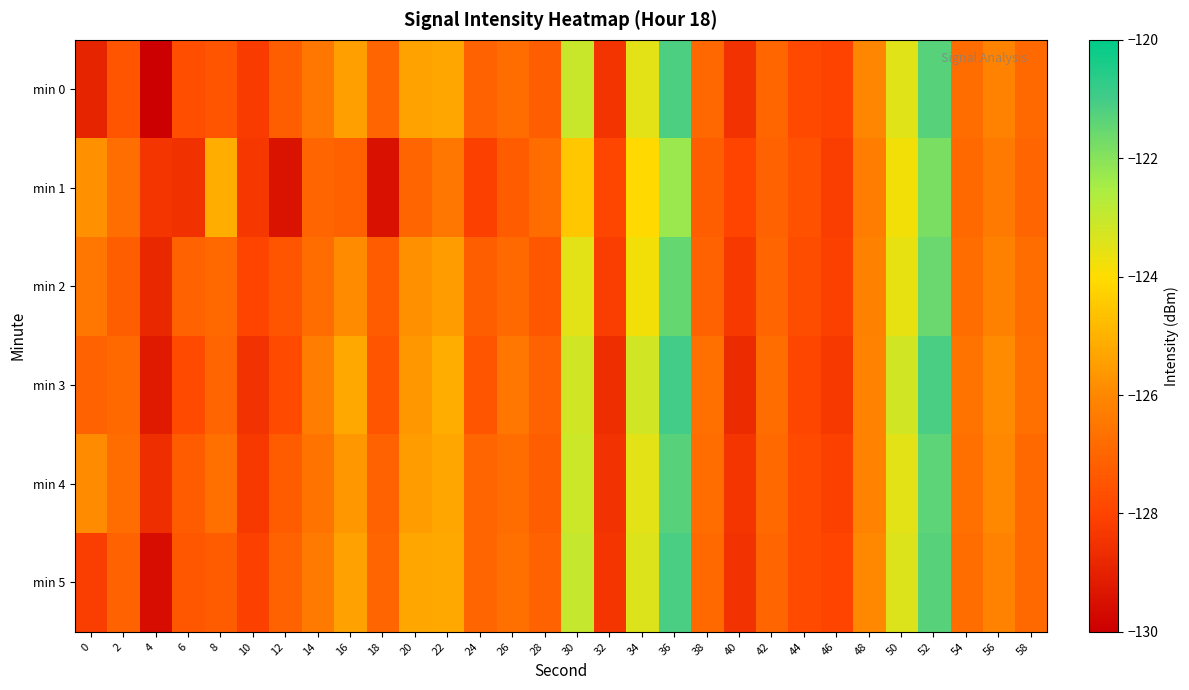

How many categories are shown in the chart?

30